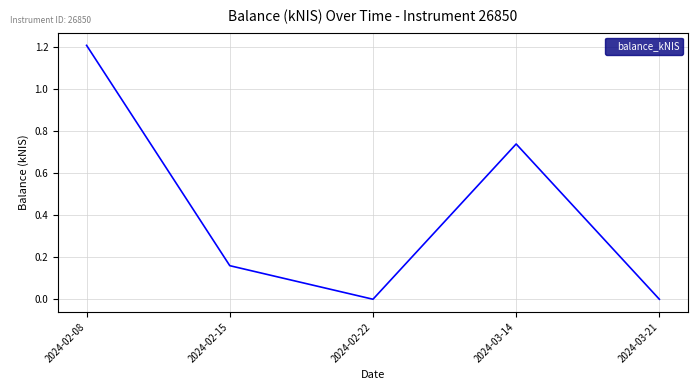

What position from the left is 2024-03-21?

5